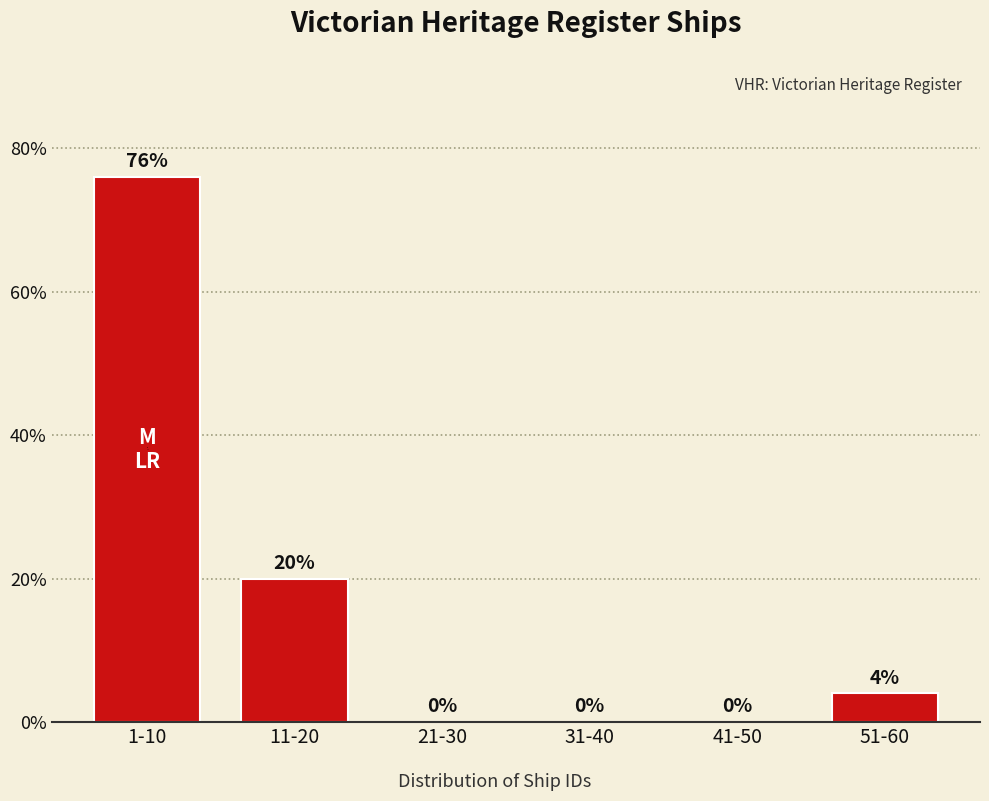

Reading left to right, extract all data points from this chart.

1-10=76	11-20=20	21-30=0	31-40=0	41-50=0	51-60=4